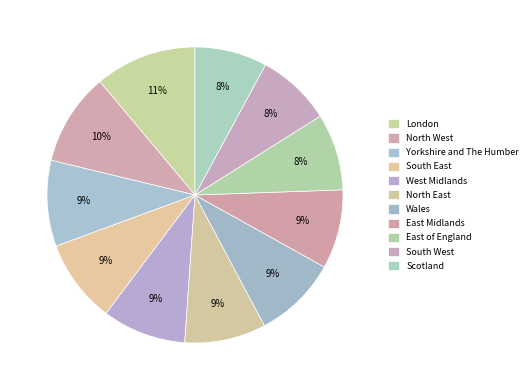

Does any single category account for the majority?

No